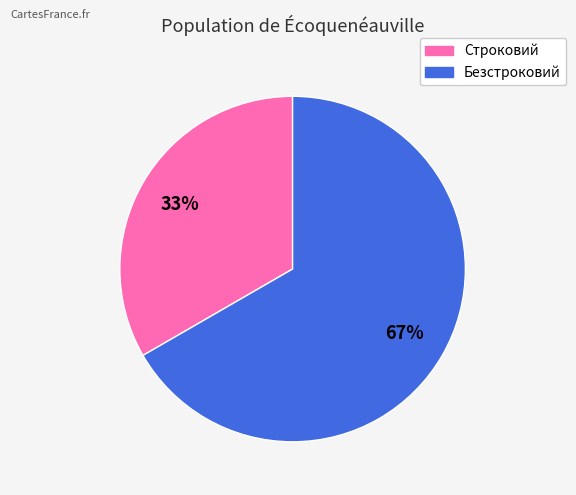

Which category accounts for the majority?

Безстроковий